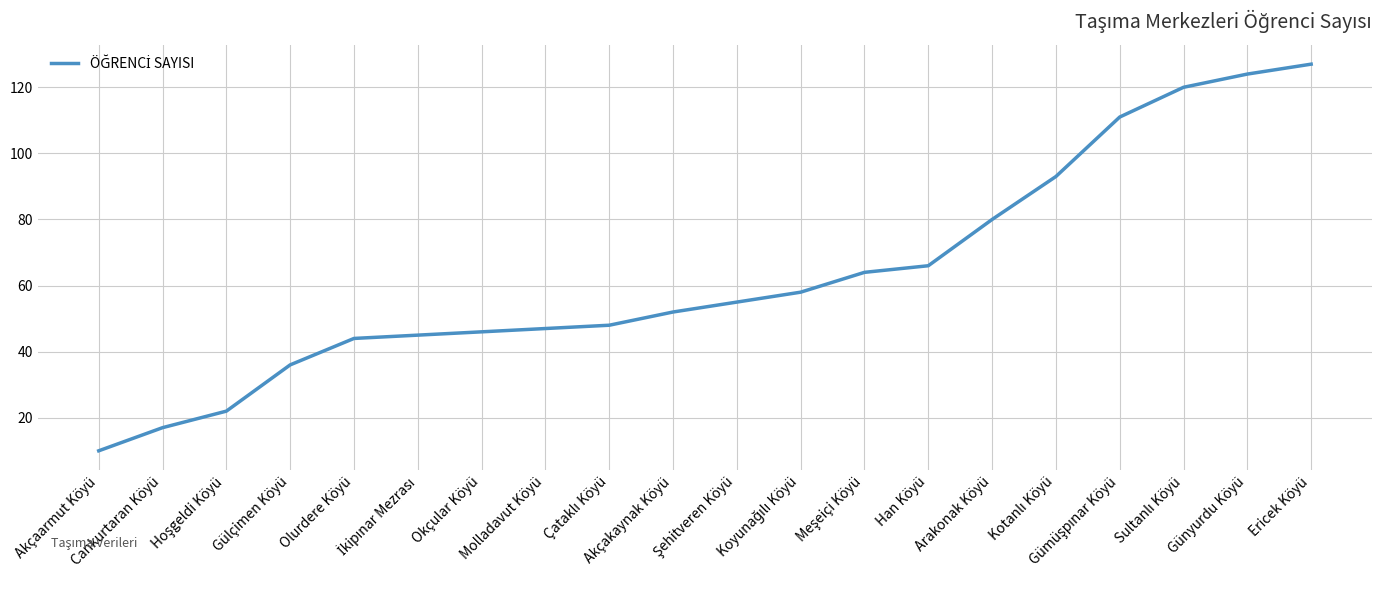

True or false: there are more than 2 points higher than both neighbors.

False